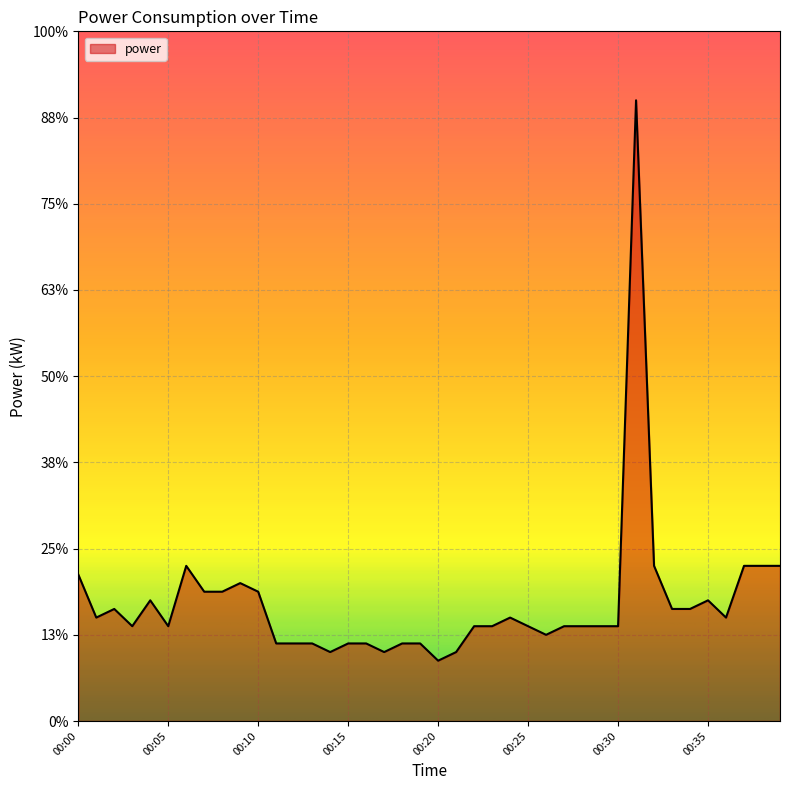

Rank the categories by value from lowest to highest.

00:20, 00:14, 00:17, 00:21, 00:11, 00:12, 00:13, 00:15, 00:16, 00:18, 00:19, 00:26, 00:03, 00:05, 00:22, 00:23, 00:25, 00:27, 00:28, 00:29, 00:30, 00:01, 00:24, 00:36, 00:02, 00:33, 00:34, 00:04, 00:35, 00:07, 00:08, 00:10, 00:09, 00:00, 00:06, 00:32, 00:37, 00:38, 00:39, 00:31